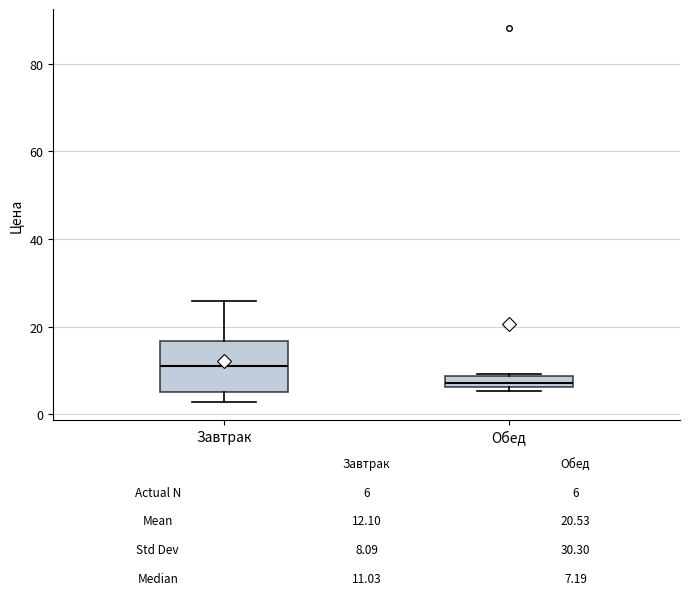

Comparing the boxes themselves (not the whiskers), which one is the tallest?

Завтрак